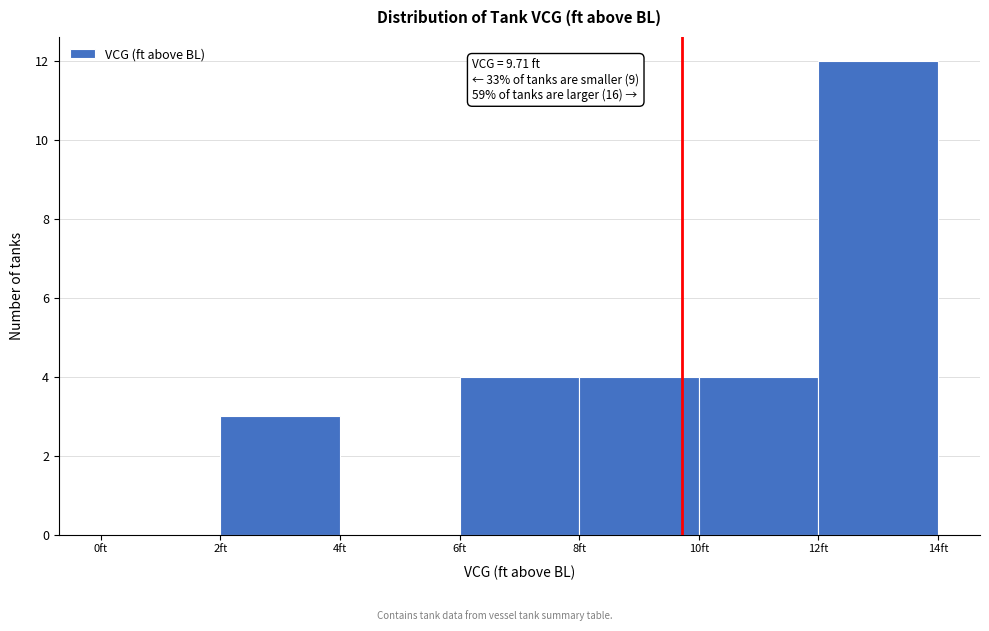

Over which range of the x-axis is the bar tallest?

12 to 14